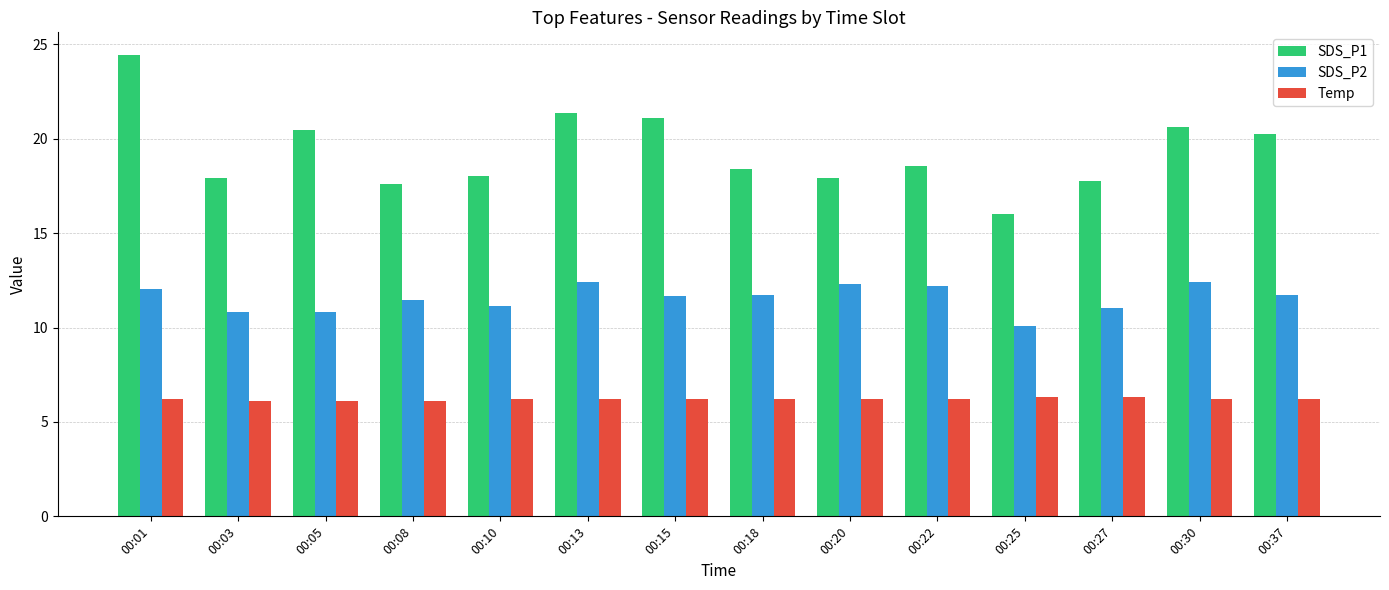

The Temp series shows 6.2 at 00:37. True or false?

True